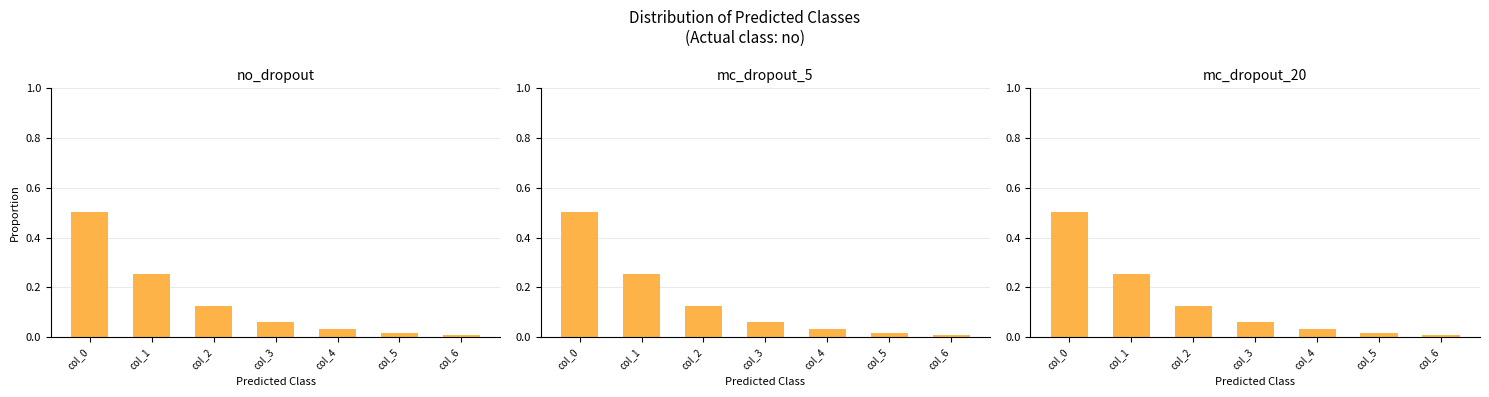

Where is mc_dropout_5 nearest to the value 0?

col_6